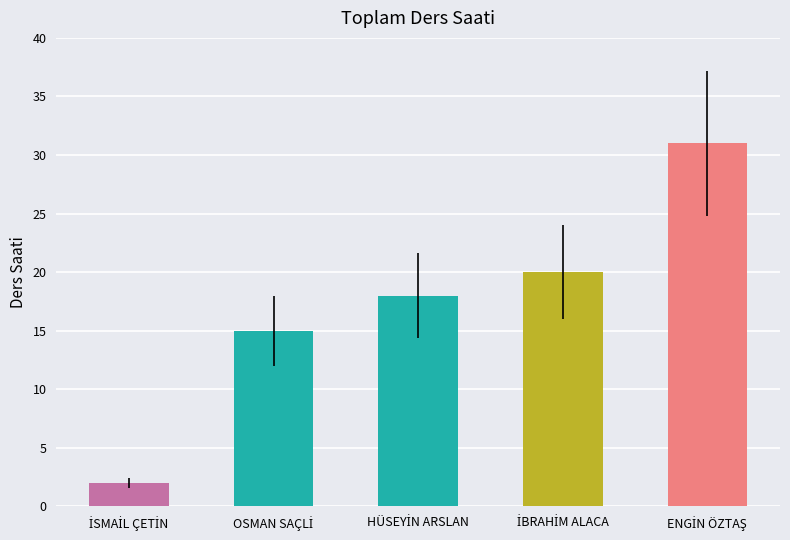

Count the number of categories in the chart.

5